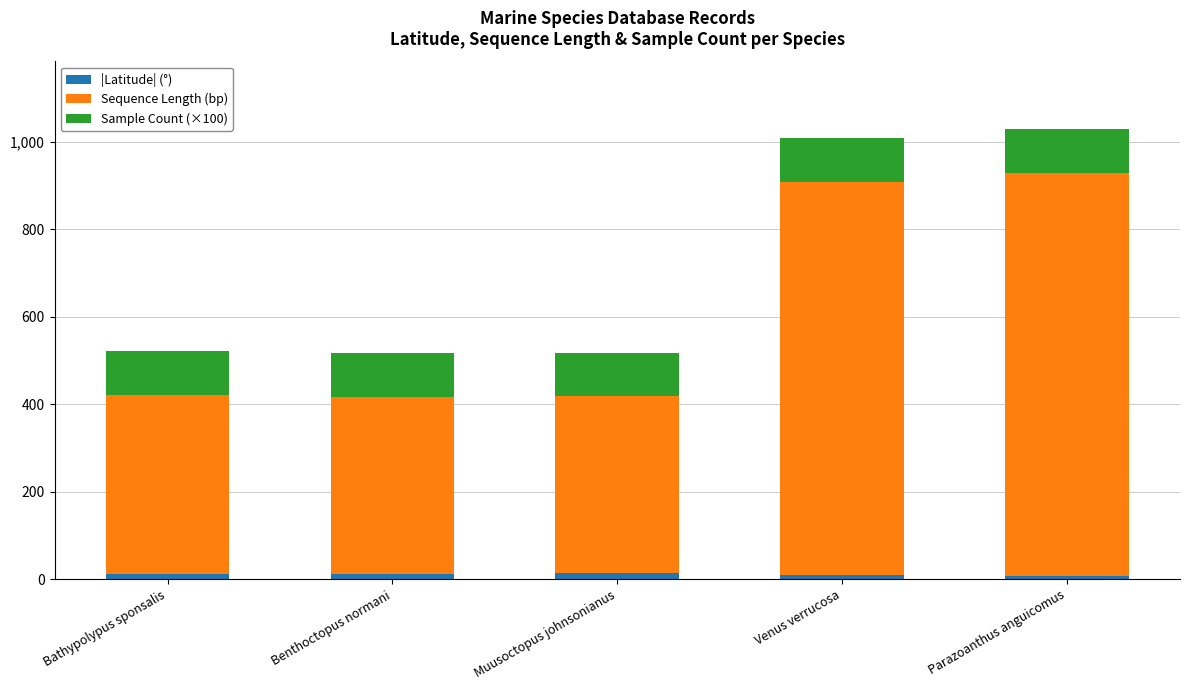

How many values in the |Latitude| (°) series are below 11?

2